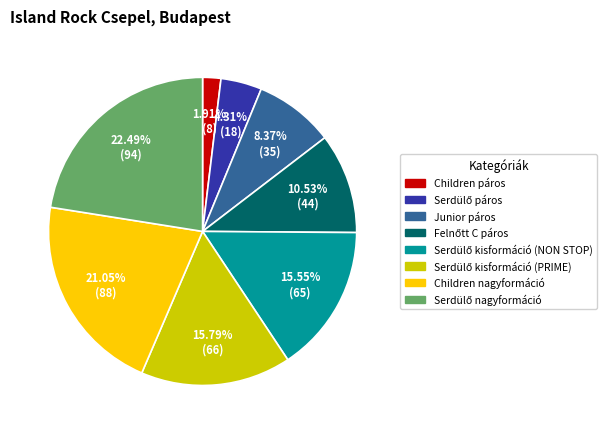

What is the smallest slice in the pie chart?

Children páros